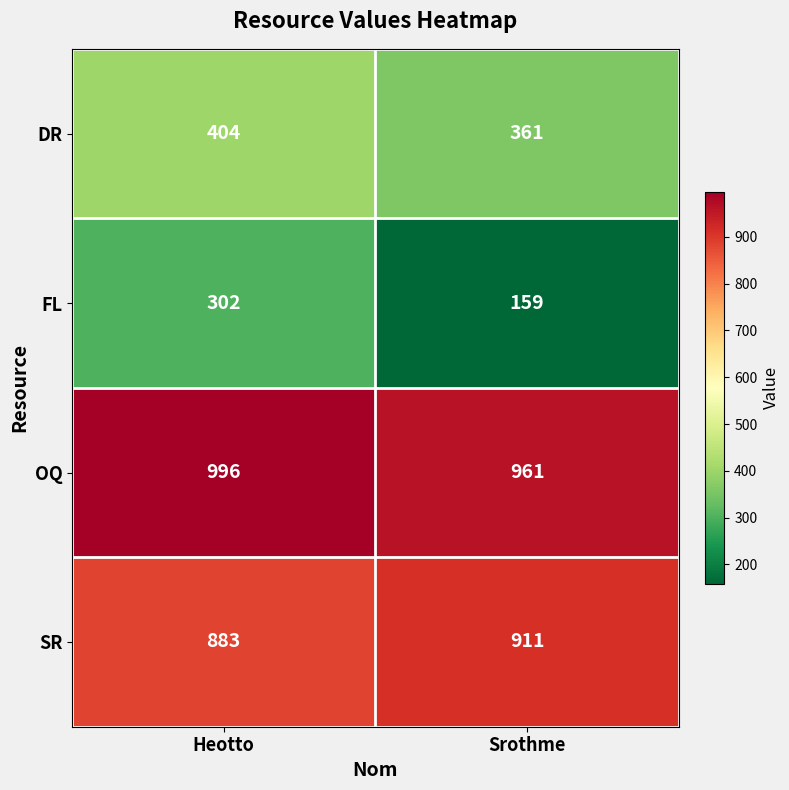

Which series has the widest spread of values?

FL